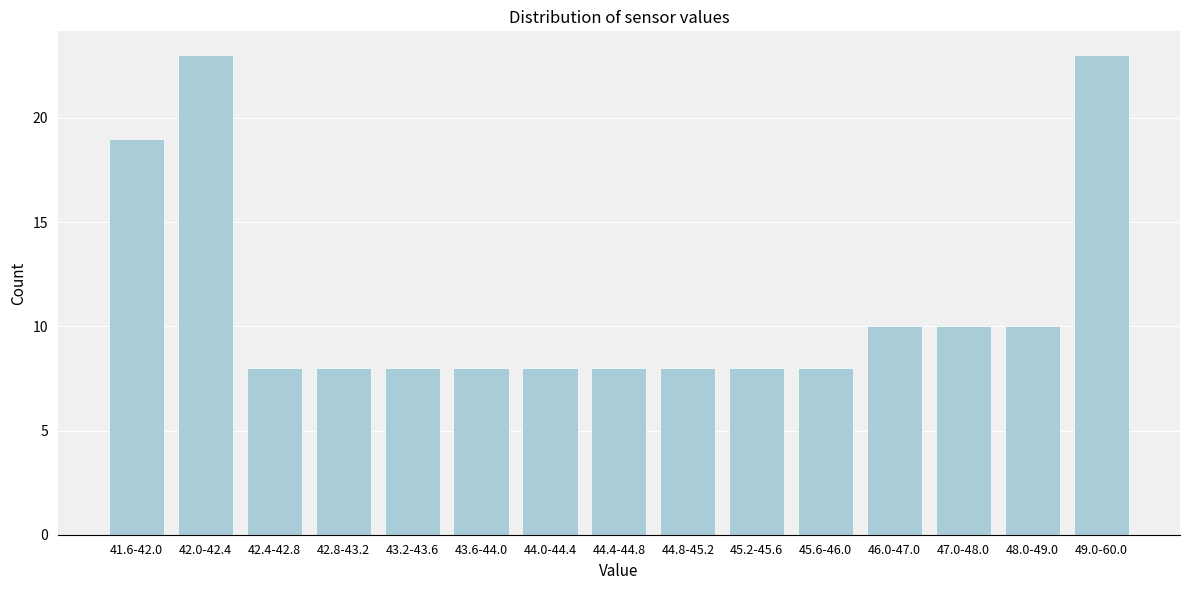

Reading left to right, transcribe all the data shown in this chart.

41.6-42.0=19	42.0-42.4=23	42.4-42.8=8	42.8-43.2=8	43.2-43.6=8	43.6-44.0=8	44.0-44.4=8	44.4-44.8=8	44.8-45.2=8	45.2-45.6=8	45.6-46.0=8	46.0-47.0=10	47.0-48.0=10	48.0-49.0=10	49.0-60.0=23